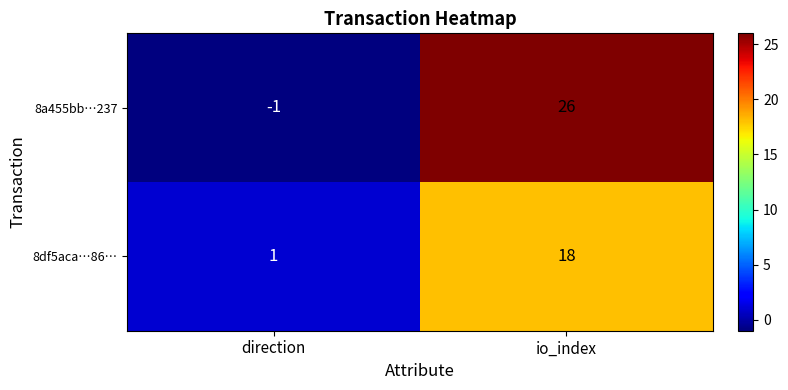

Rank the series by their maximum value, from lowest to highest.

8df5aca…86…, 8a455bb…237